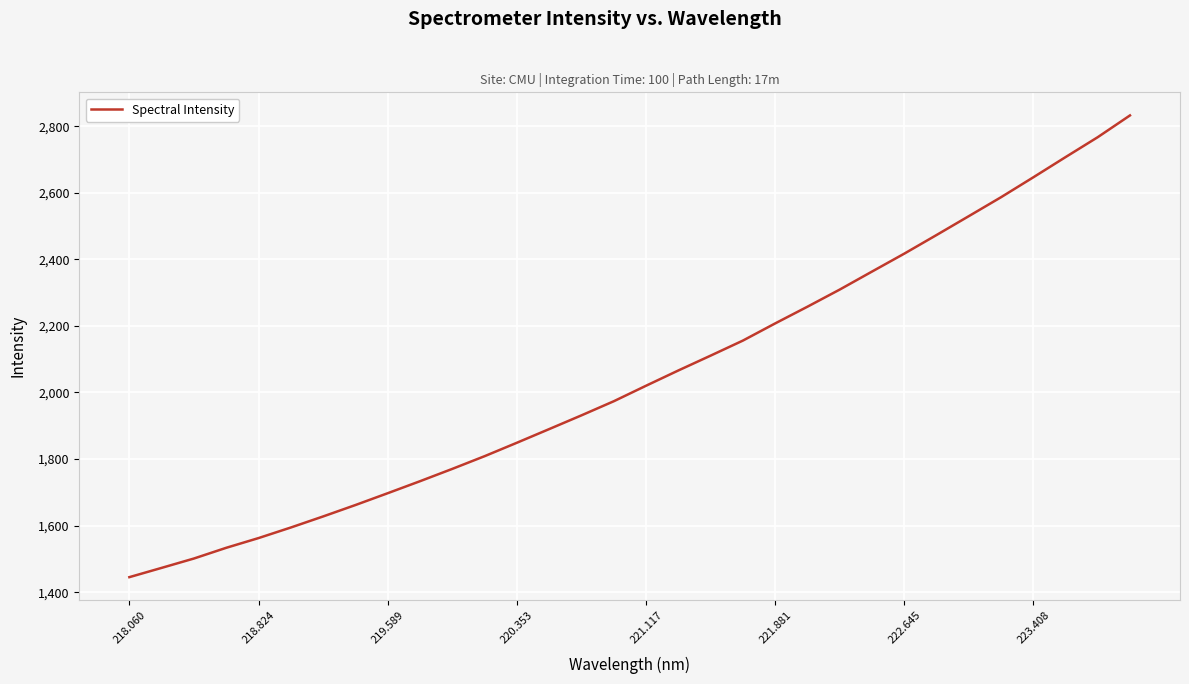

What is the smallest value displayed?

1445.3